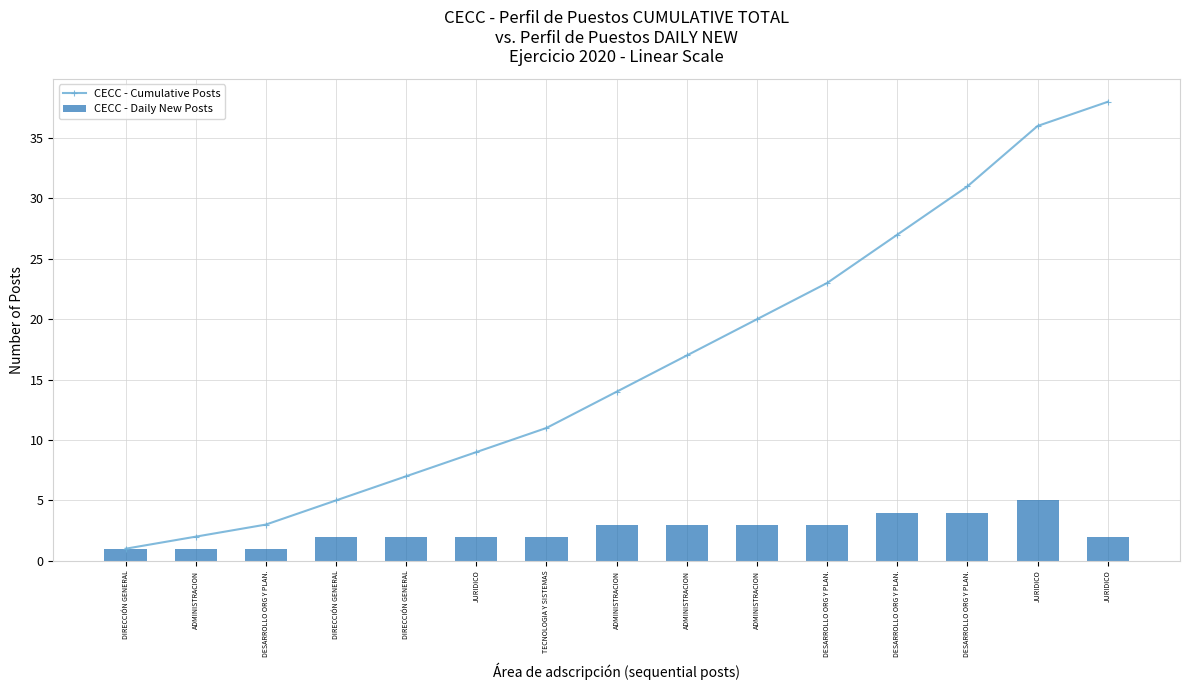

The value of CECC - Daily New Posts at DIRECCIÓN GENERAL is 0. True or false?

False